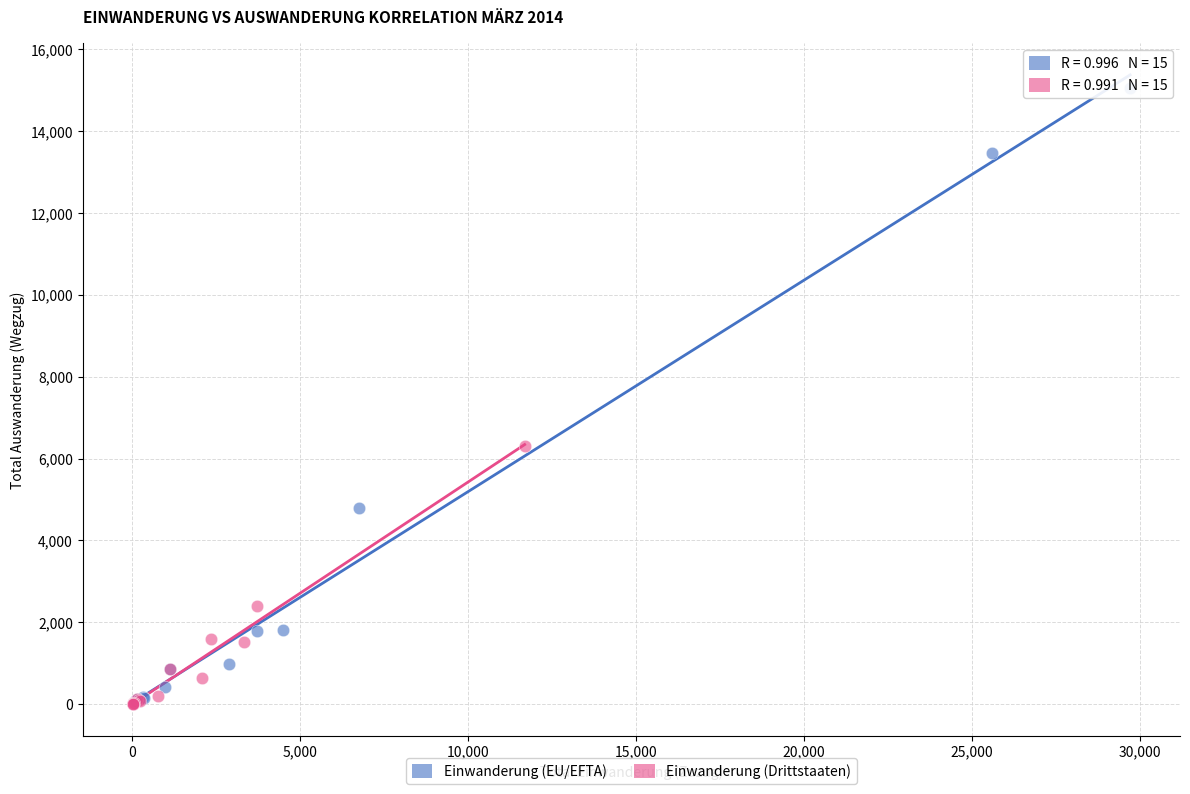

What are all the series names shown in the legend?

Einwanderung (EU/EFTA), Einwanderung (Drittstaaten)